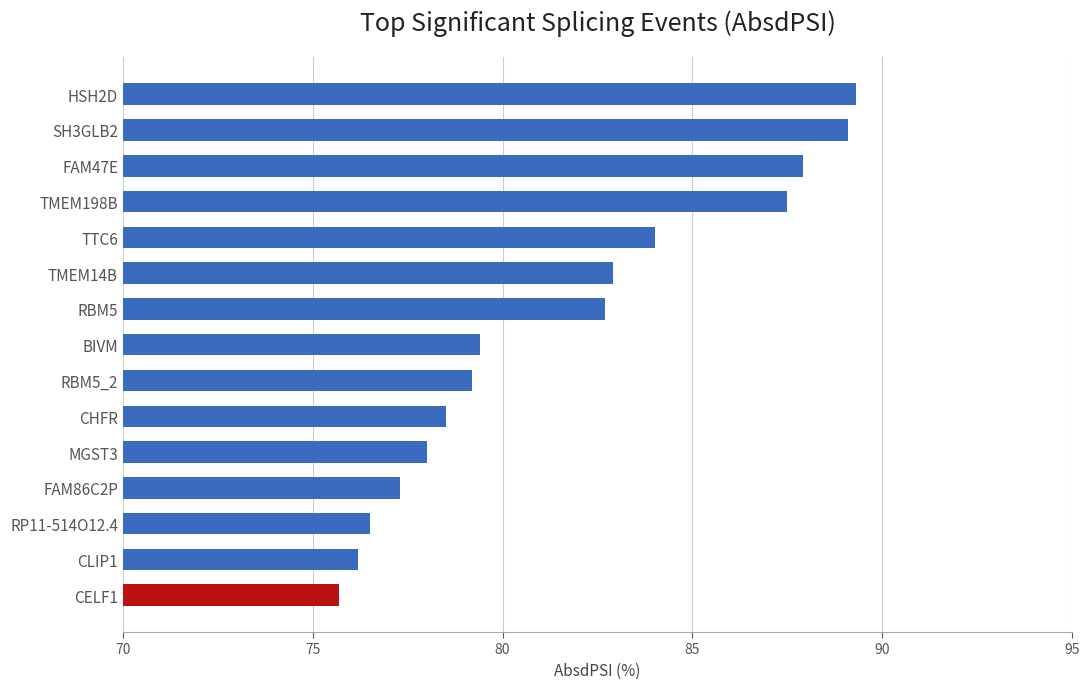

What is the sum of all values?

1224.2